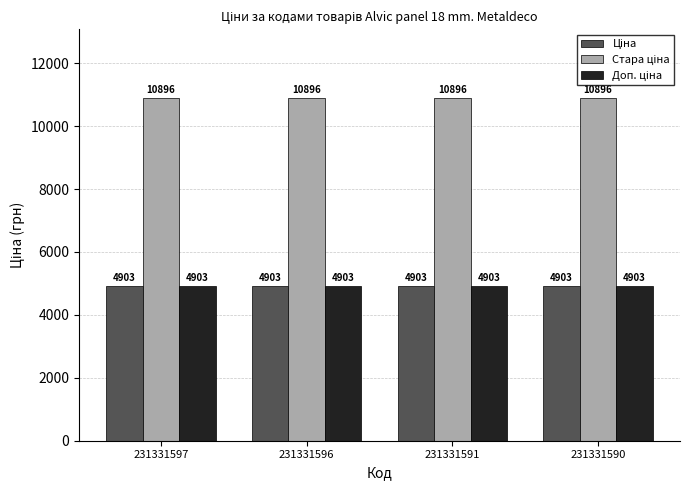

What is the total value across all series at 231331596?

20702.7